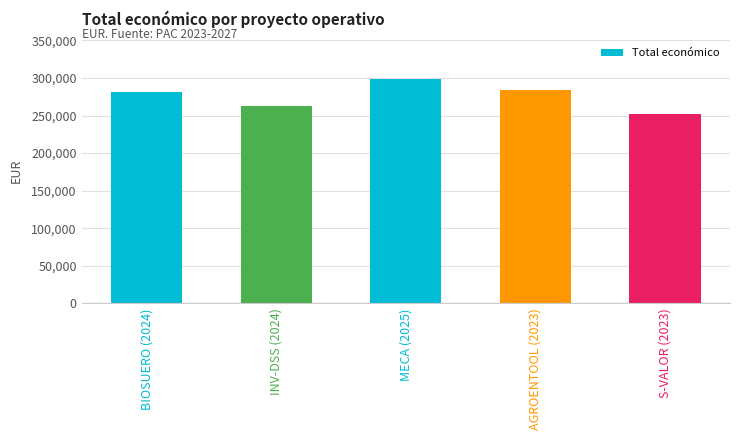

Is it true that the value at S-VALOR (2023) is 252456?

True